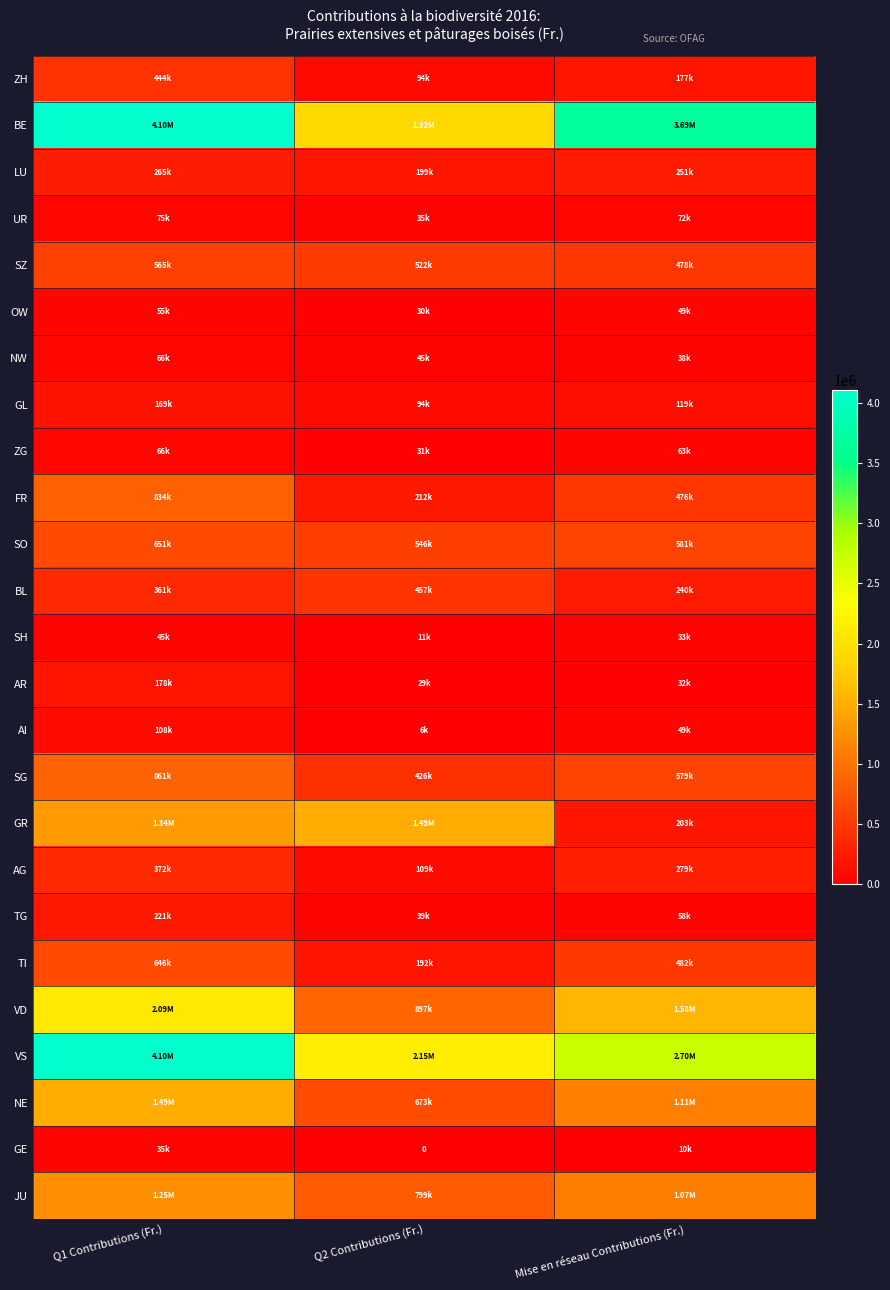

What is the difference between the BE values at Q2 Contributions (Fr.) and Q1 Contributions (Fr.)?

2184825.1